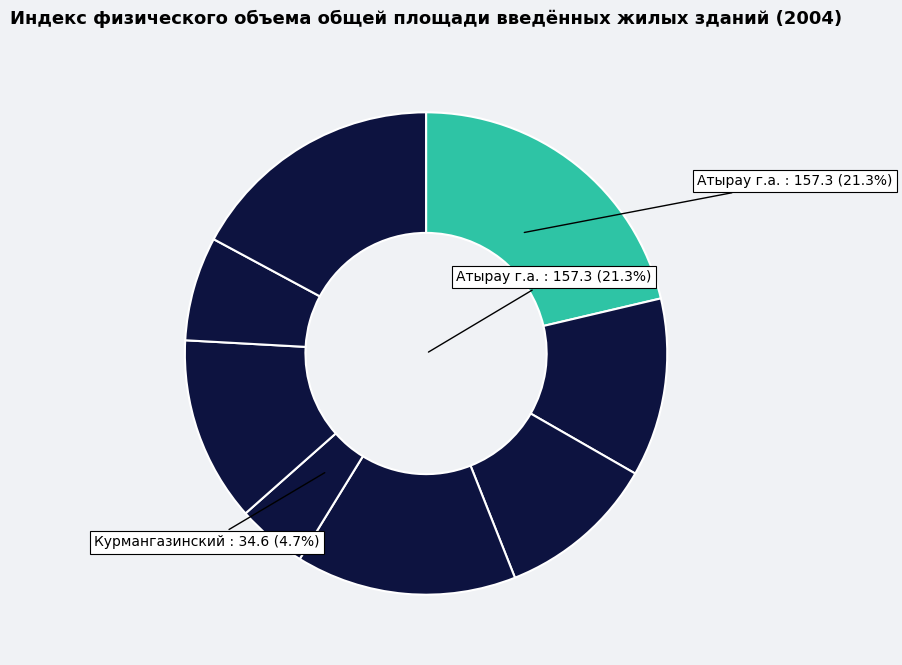

Combined, do Махамбетский and Курмангазинский account for over 50%?

No